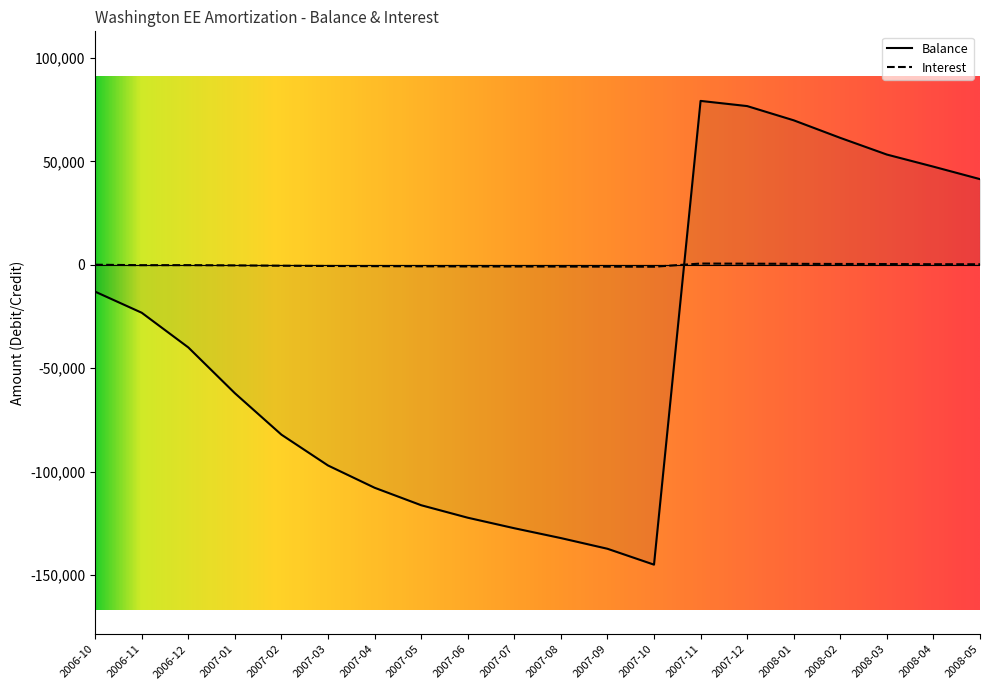

Rank the series by their average value, from lowest to highest.

Balance, Interest